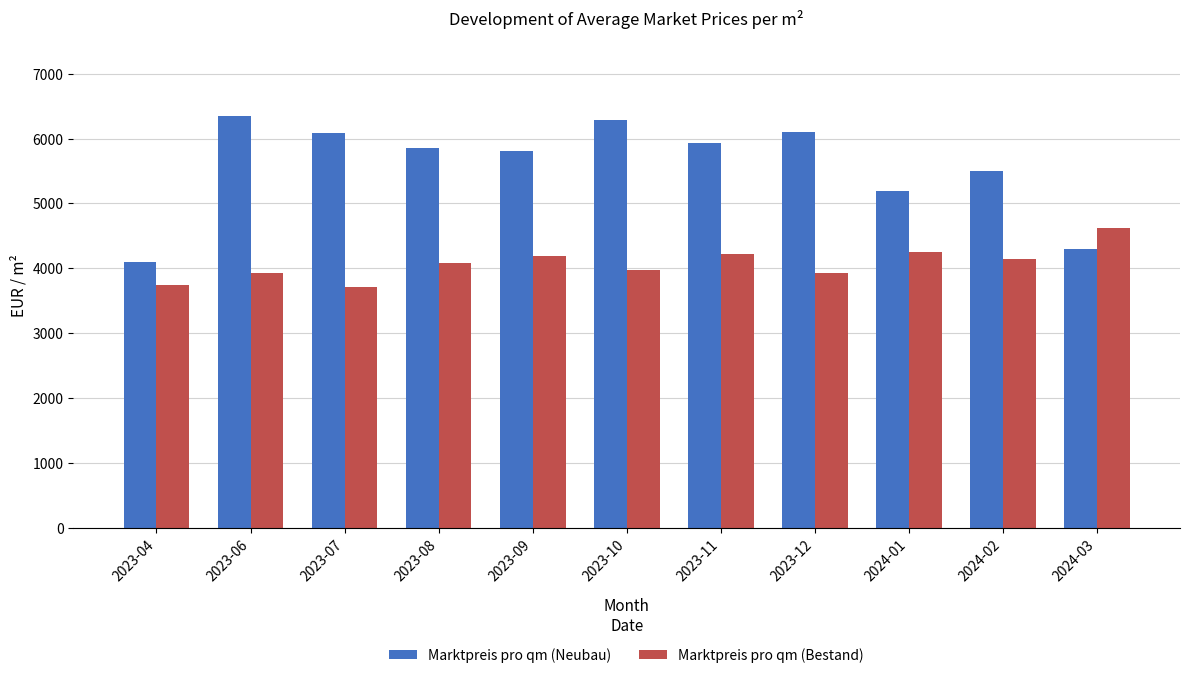

What is the sum of all Marktpreis pro qm (Bestand) values?

44806.8